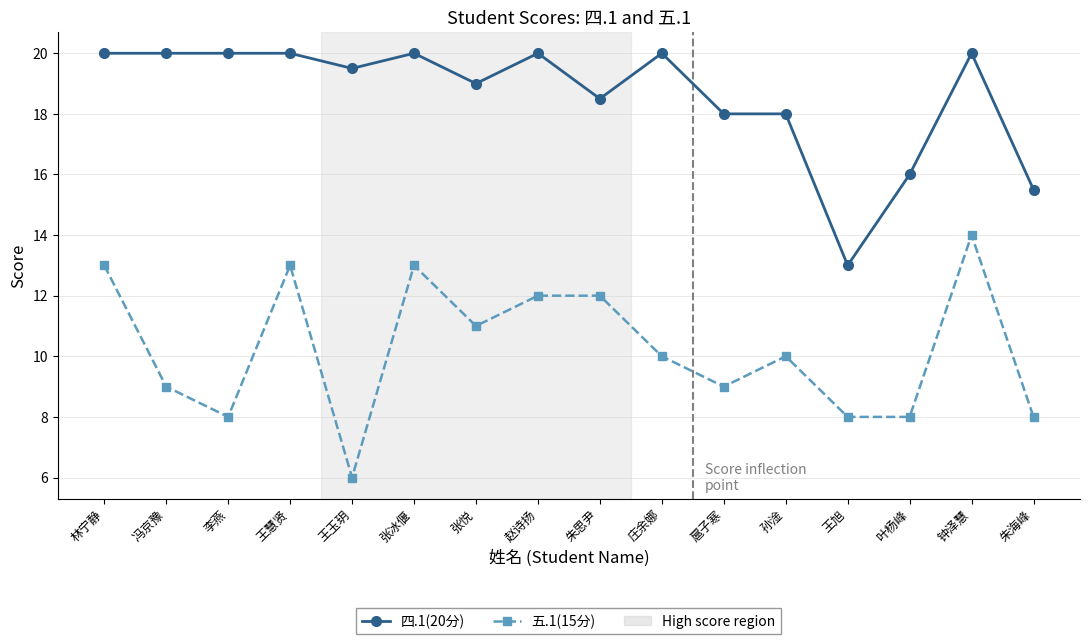

At 赵诗扬, list the series in order from largest to smallest.

四.1(20分), 五.1(15分)